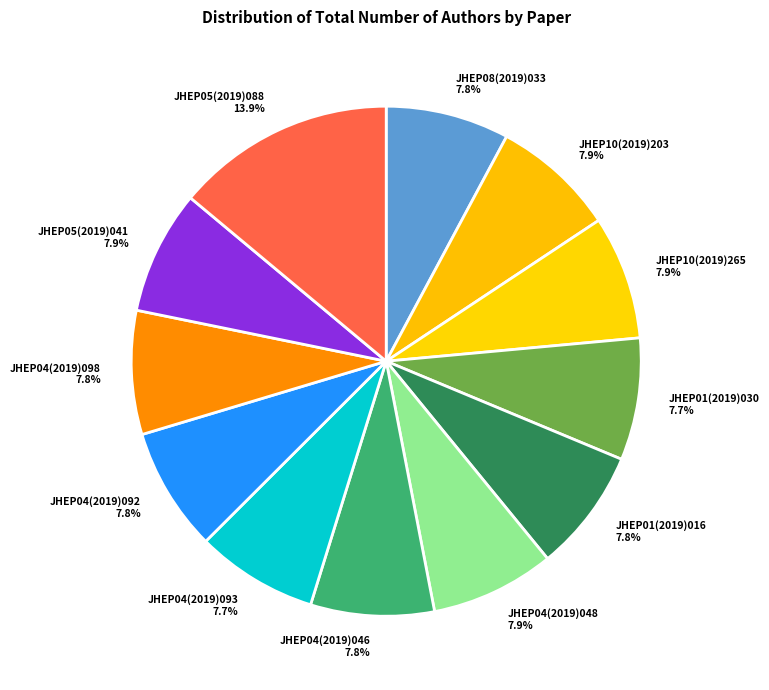

True or false: JHEP04(2019)093 accounts for 1% of the total.

False